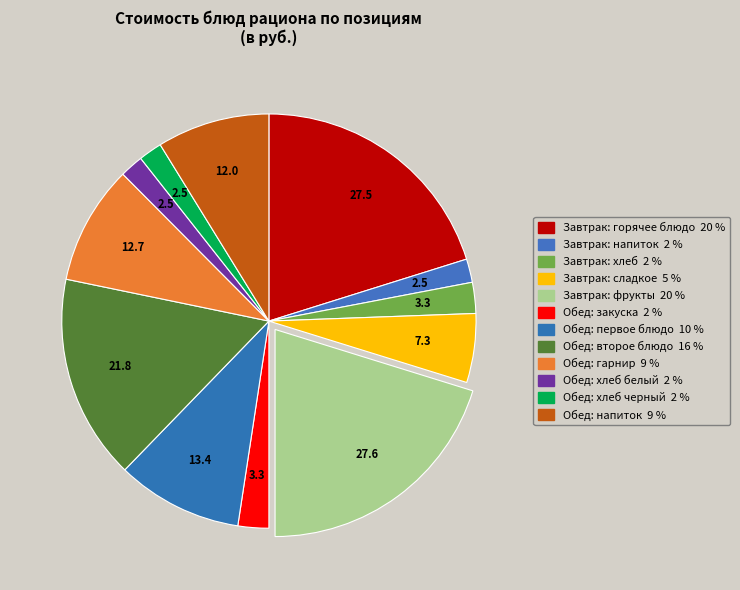

Is there any slice that represents more than half of the pie?

No